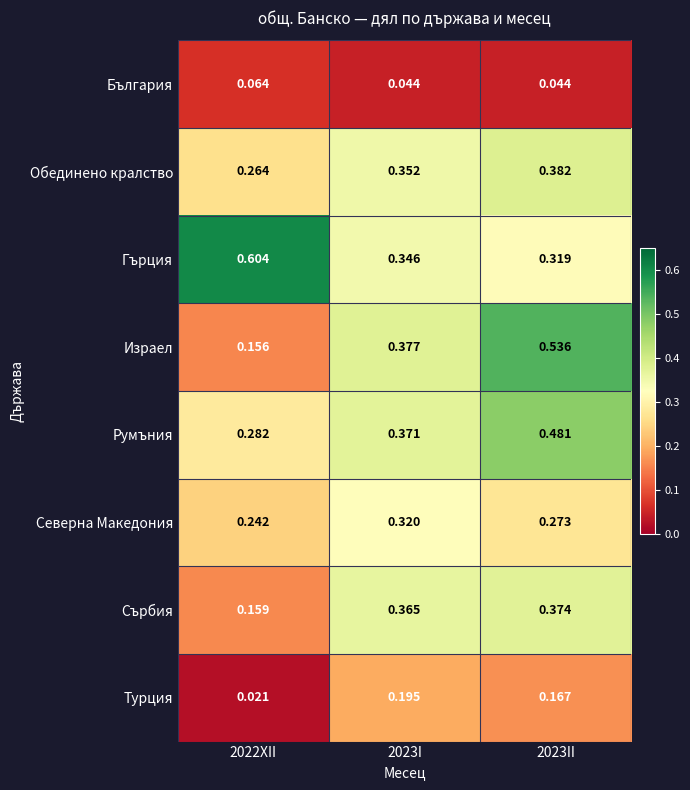

At 2023I, list the series in order from smallest to largest.

България, Турция, Северна Македония, Гърция, Обединено кралство, Сърбия, Румъния, Израел